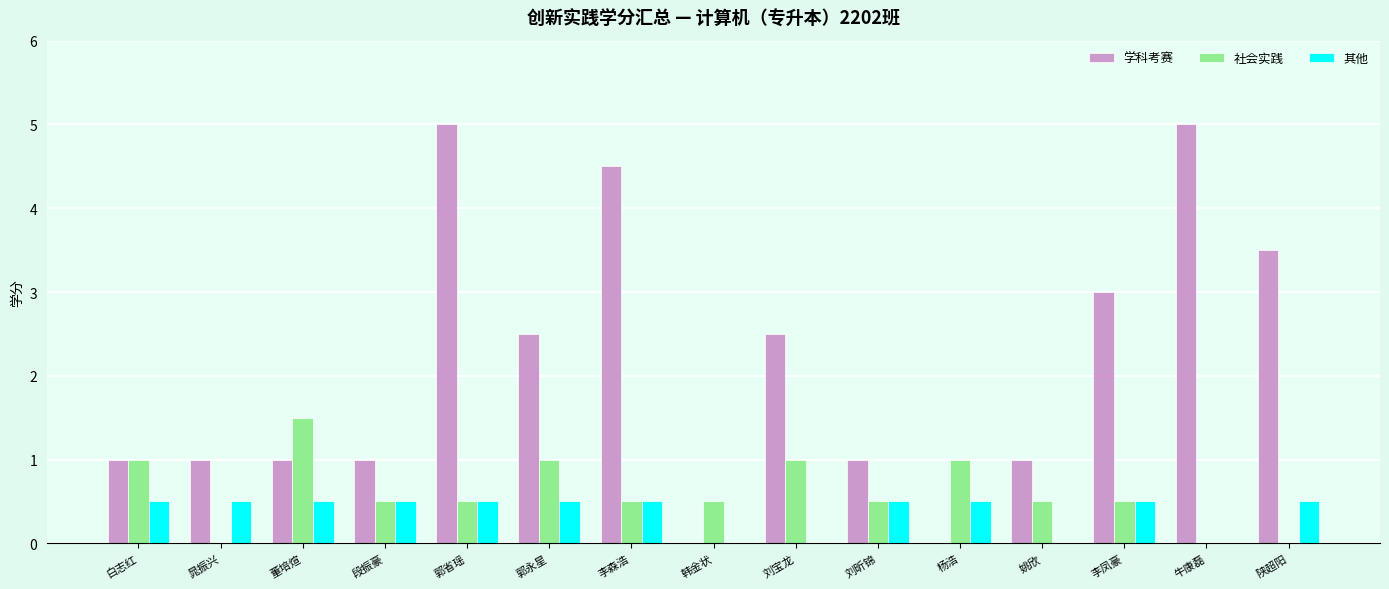

Is the value of 其他 at 牛康磊 greater than the value of 社会实践 at 姚欣?

No